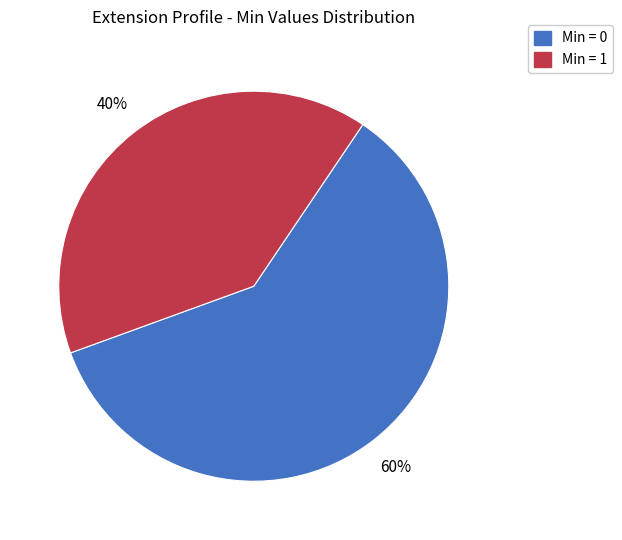

Which category accounts for the majority?

Min = 0